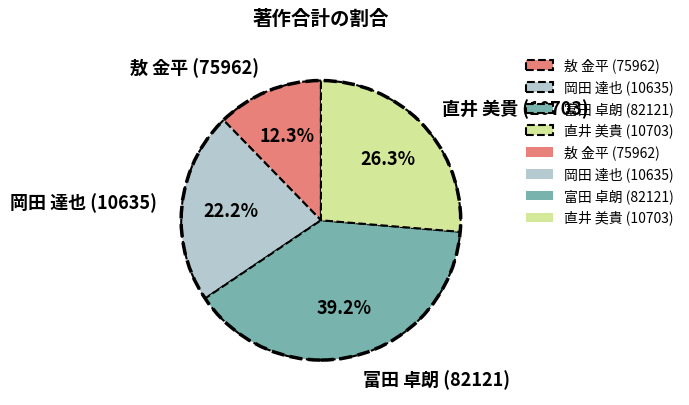

Which category has the smallest portion of the pie?

敖 金平 (75962)